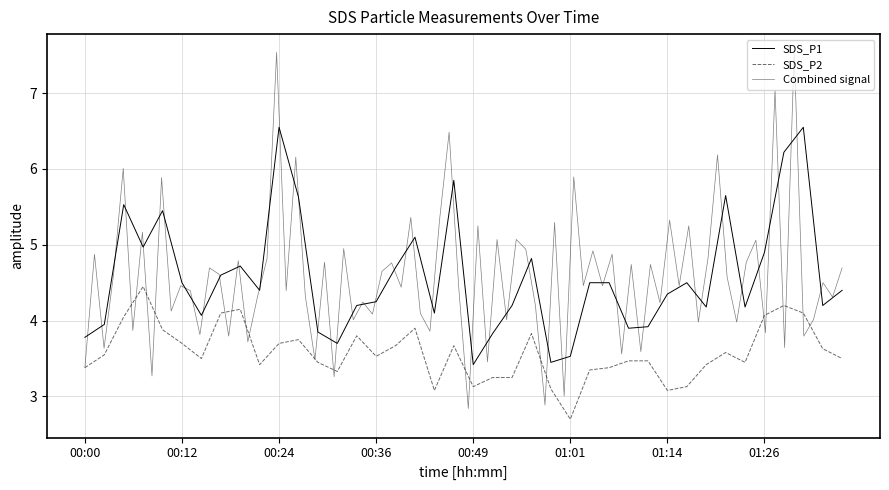

What is the spread (max minus min) of values at 00:00?

0.4